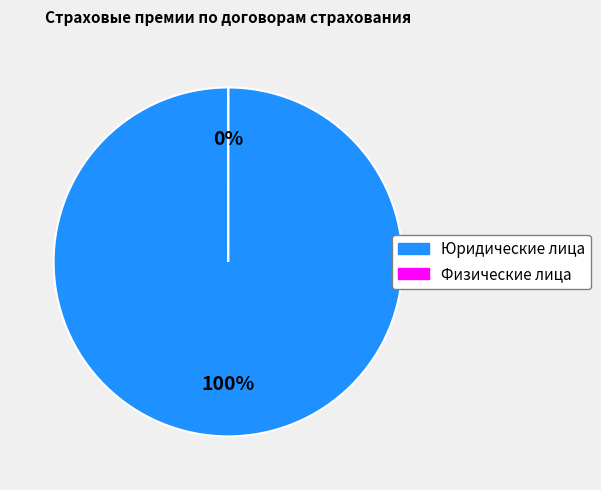

The Физические лица slice represents 6% of the pie. True or false?

False